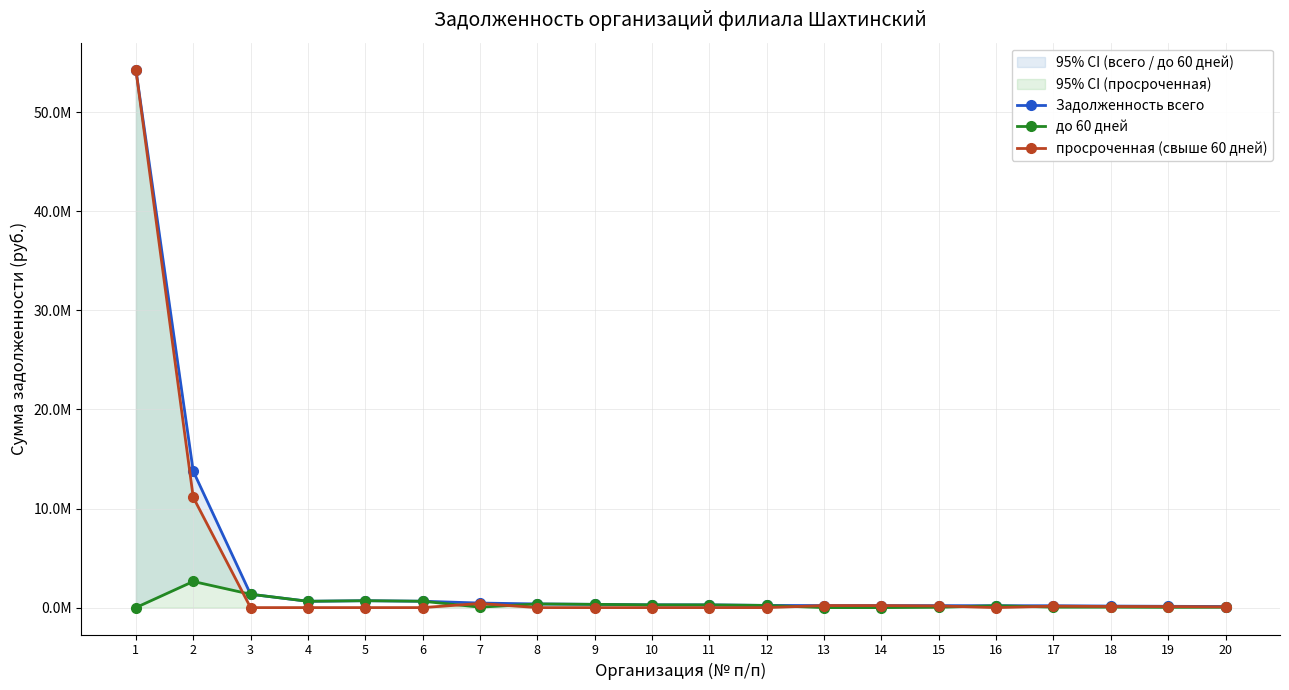

What is the difference between the maximum and minimum values in the просроченная (свыше 60 дней) series?

54307882.1